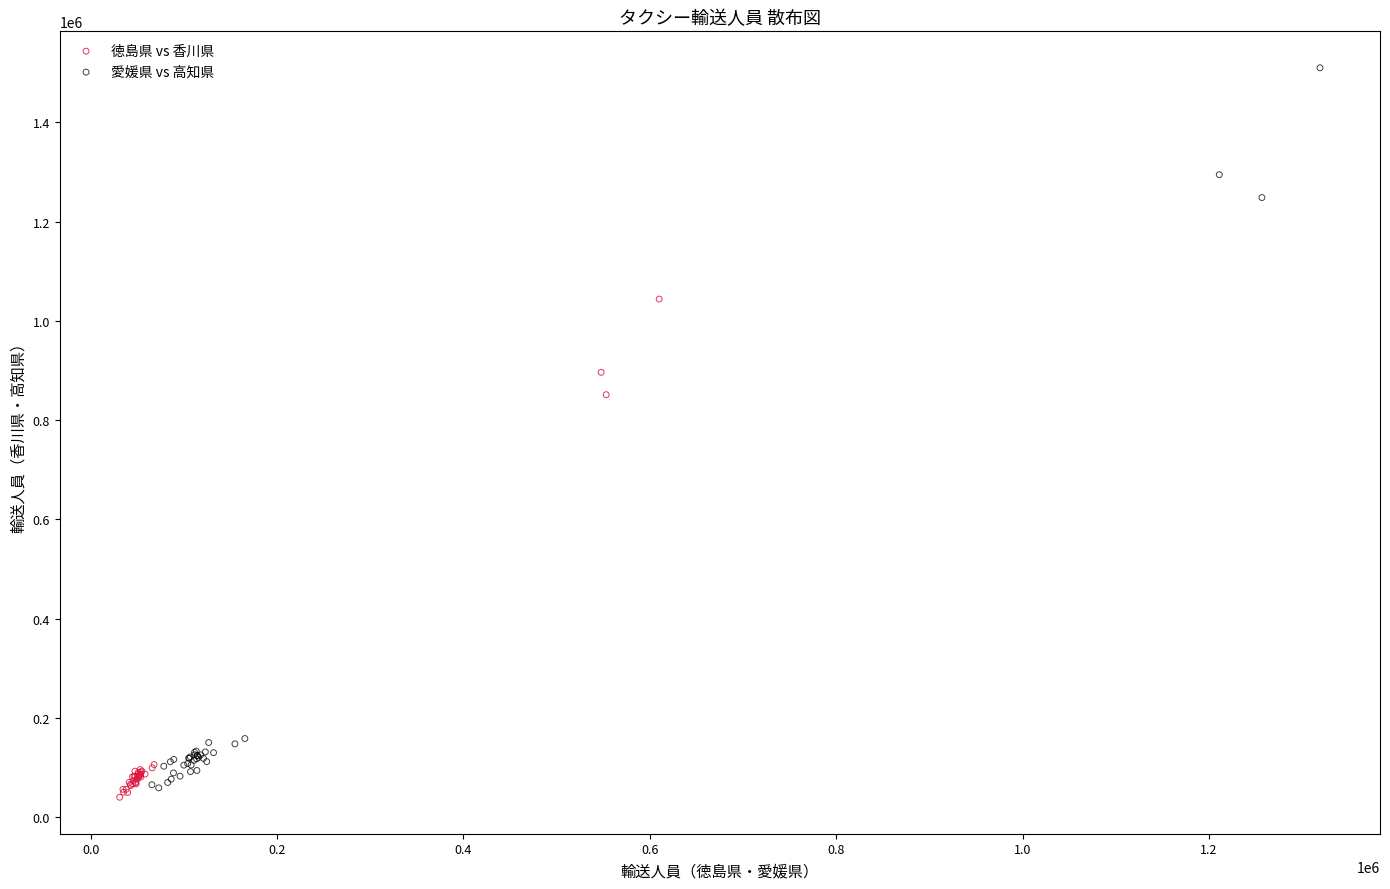

Which series contains the highest Y value?

愛媛県 vs 高知県